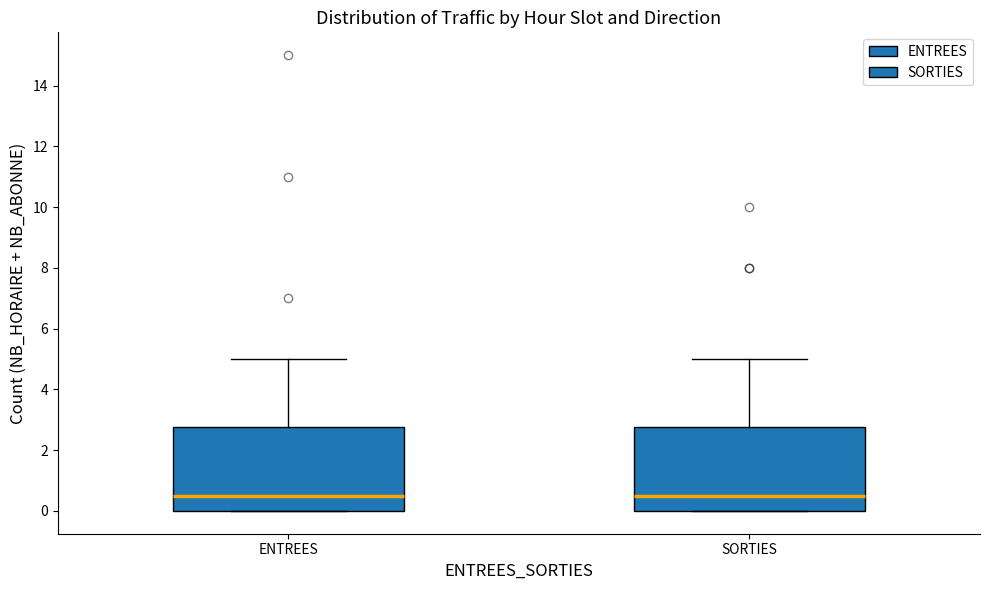

Reading left to right, read every box against the y-axis: the position of its median line, the range the box covers, and the ends of its whiskers. The values are not printed on the chart, so give them approximately, as read against the axis.

ENTREES: median 0.6, box 0.0 to 2.8, whiskers 0.0 to 5.0
SORTIES: median 0.6, box 0.0 to 2.8, whiskers 0.0 to 5.0